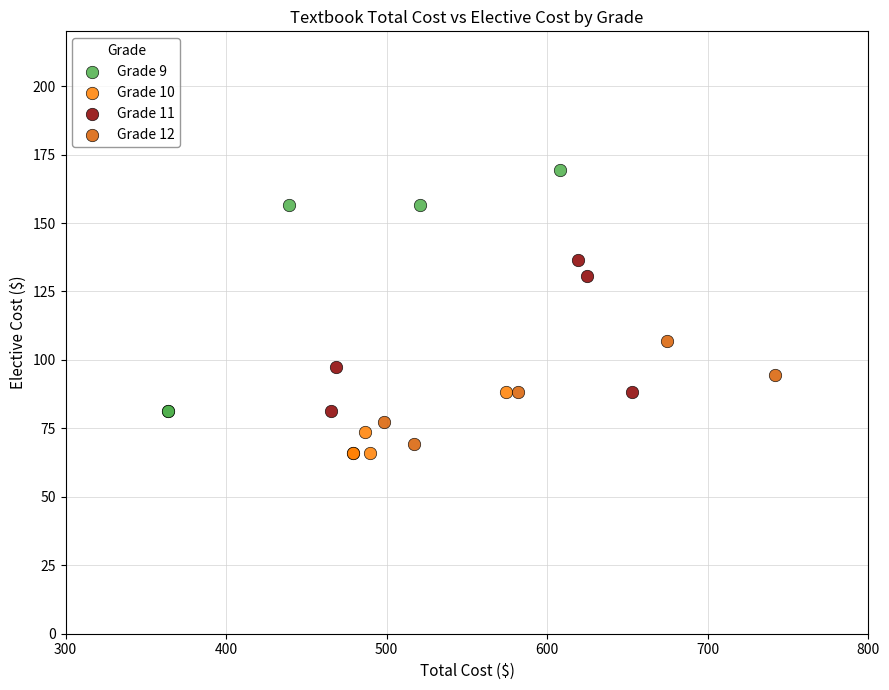

Which series has the widest spread of Y values?

Grade 9